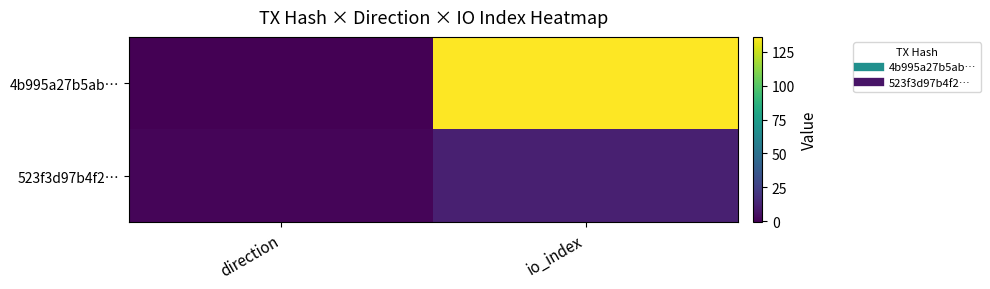

At which category does the chart reach its minimum across all series?

direction